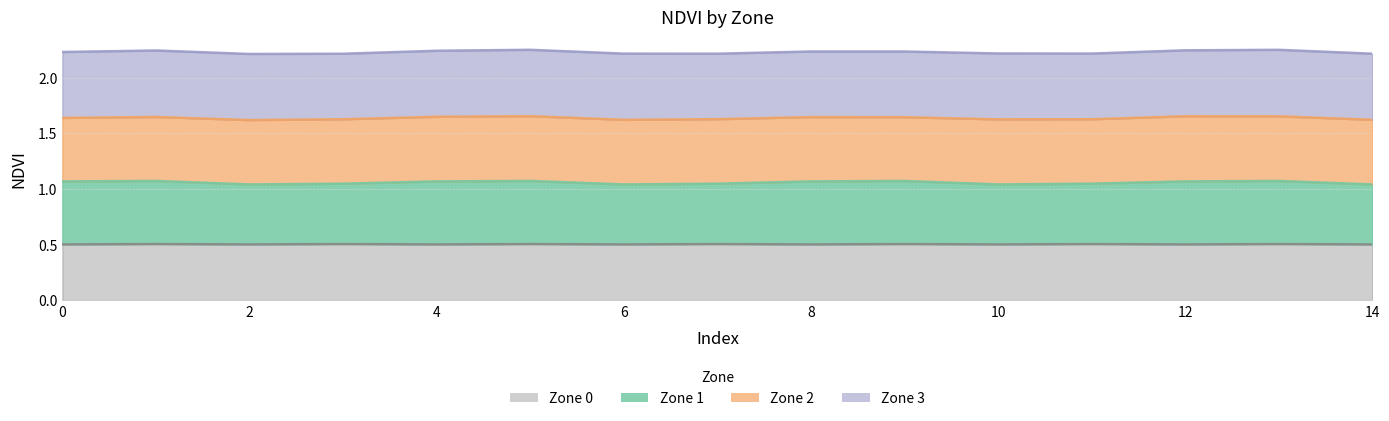

True or false: Zone 0 and Zone 1 cross at least once.

False